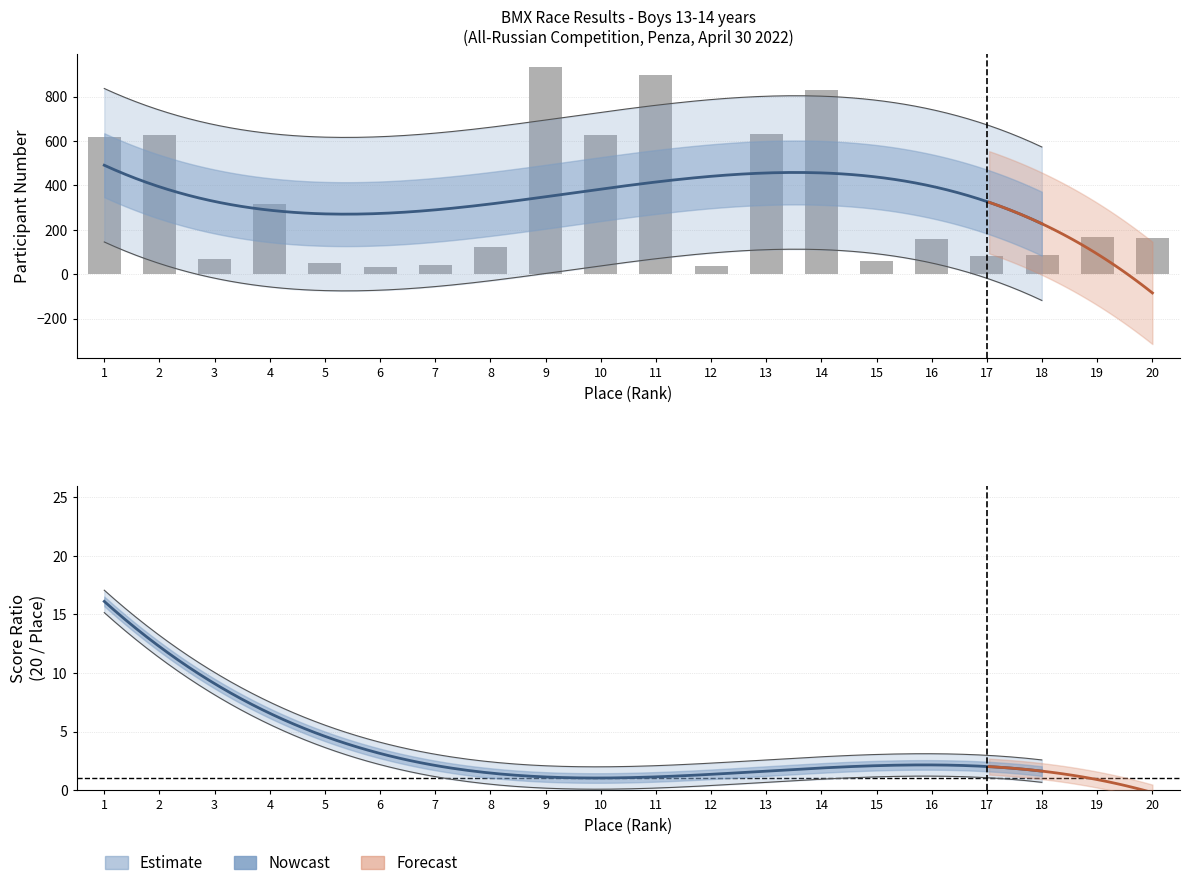

What is the value of the 14th bar from the left?

831